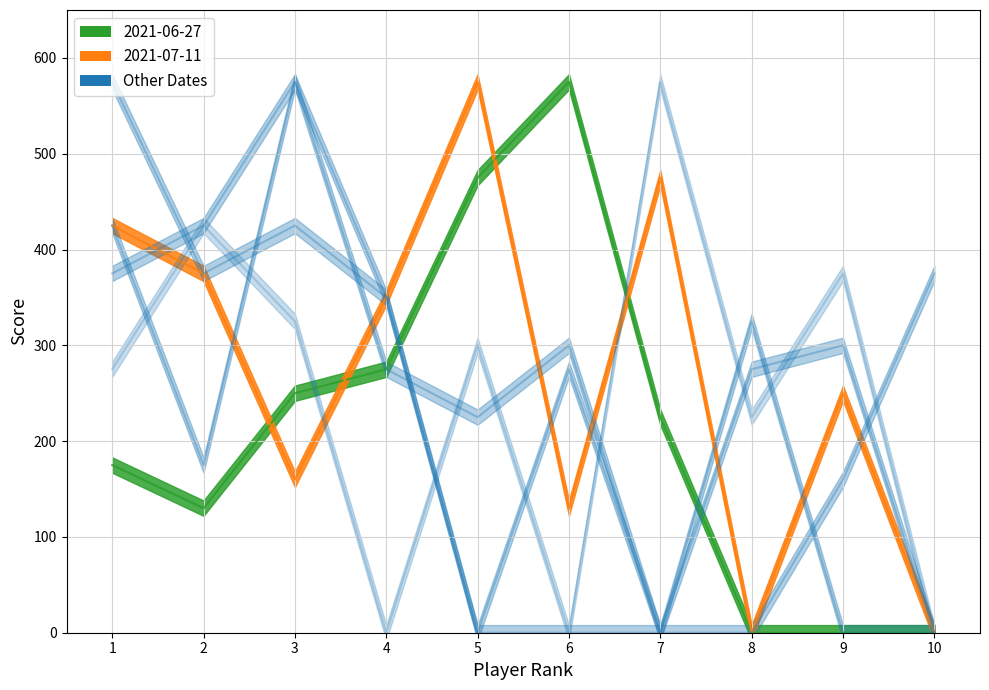

What is the value of the 2021-08-22 point at the 1st from the left?

375